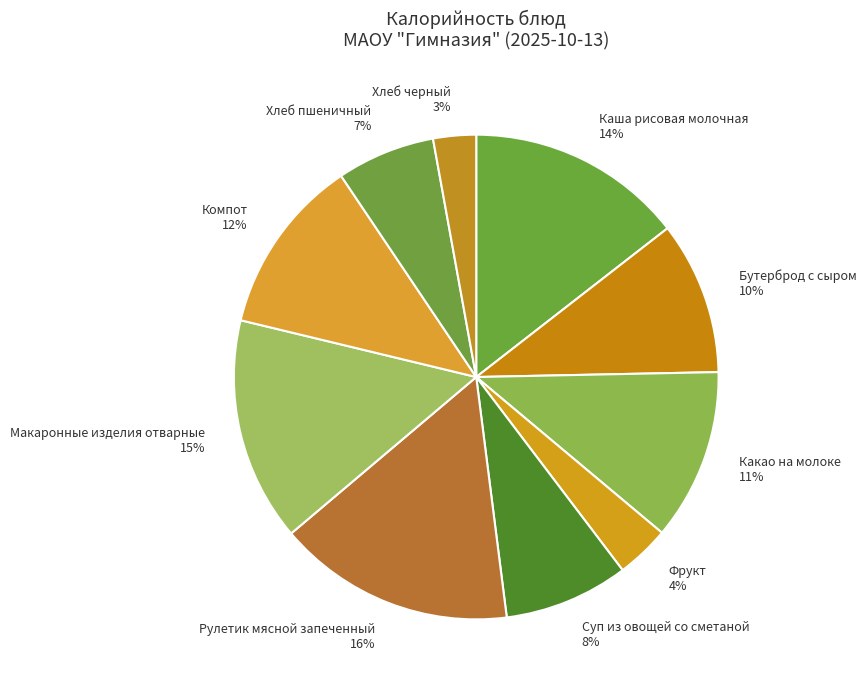

What is the ratio of the value at Хлеб черный to the value at Хлеб пшеничный?

0.4